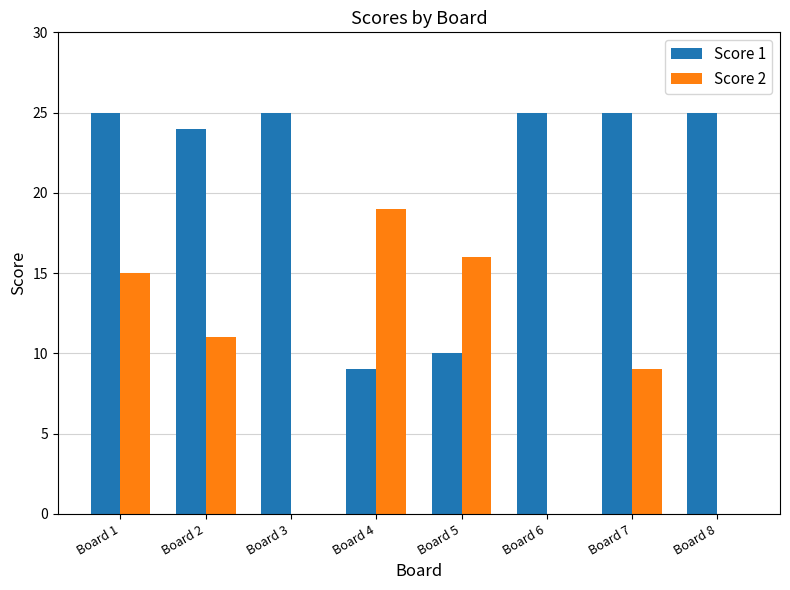

What value does the Score 1 series have at Board 6?

25